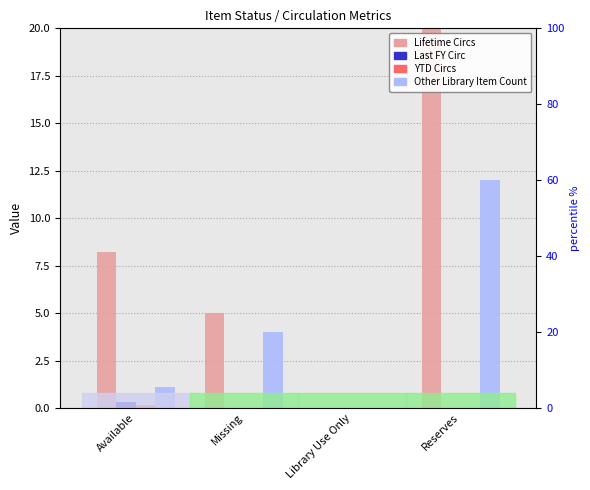

Which series has the largest total across all categories?

Lifetime Circs